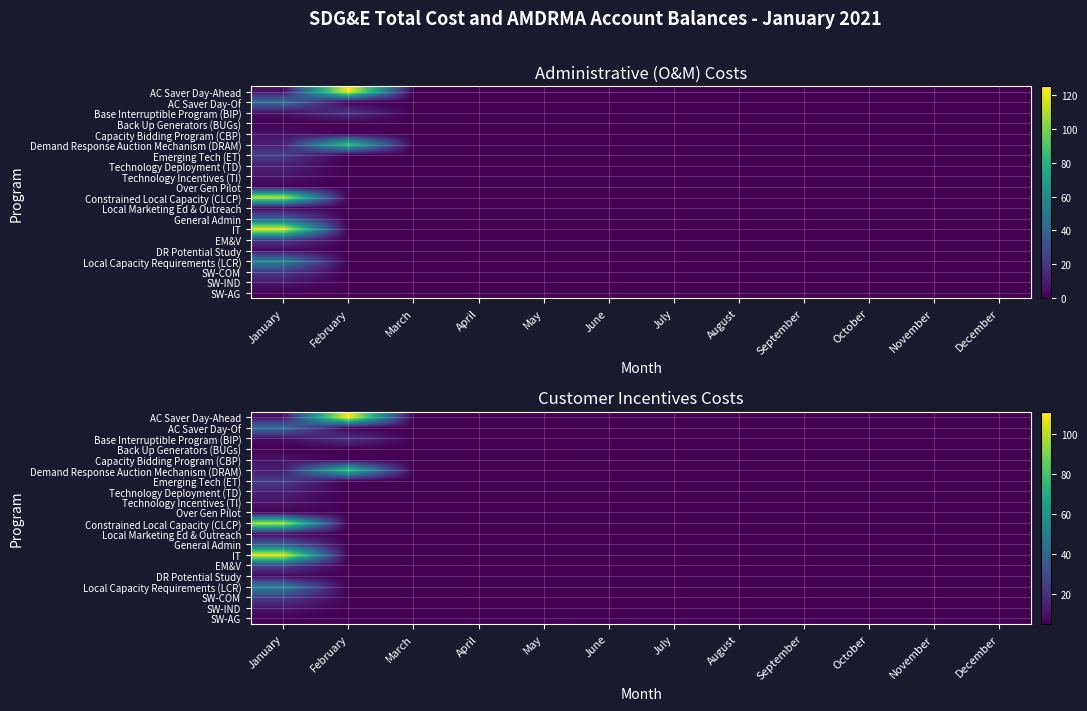

At how many categories does at least one series exceed 102?

2